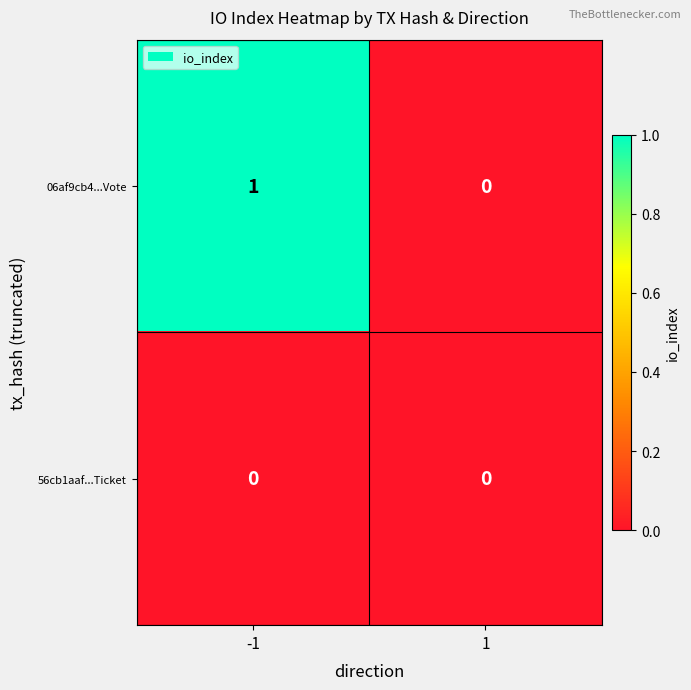

List the series in order of their overall mean, lowest first.

56cb1aaf...Ticket, 06af9cb4...Vote